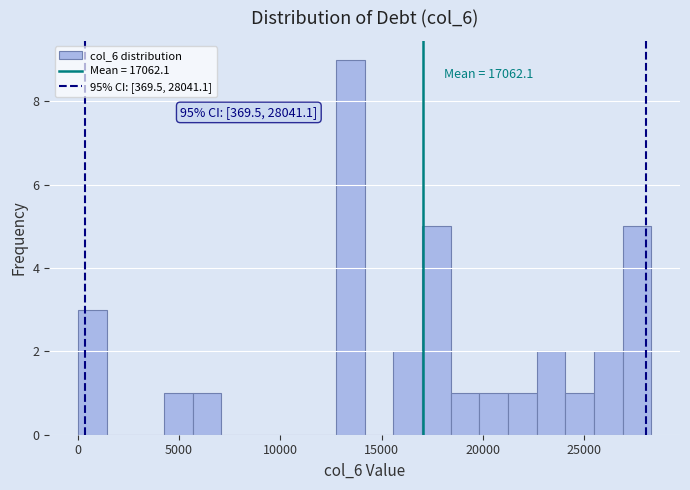

Around what value on the x-axis is the tallest bar? Give the approximate position of its centre, as read against the axis.

13500